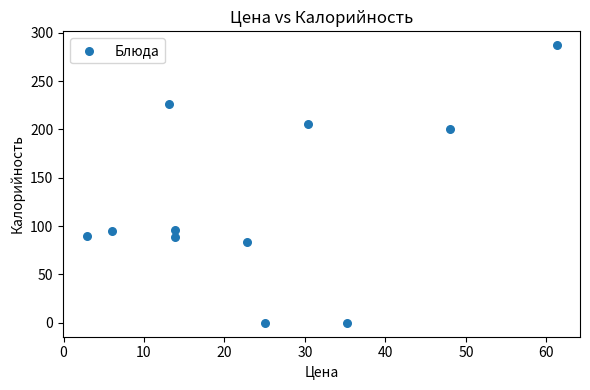

What is the range of Y values (max minus min)?

287